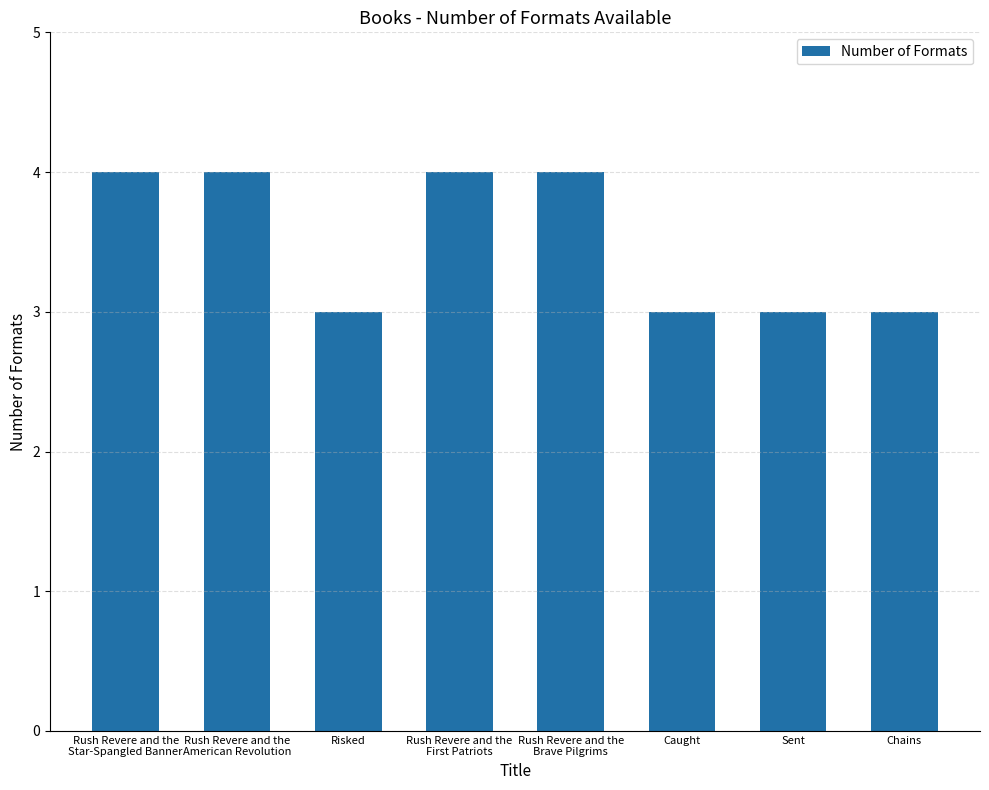

What is the average value?

4